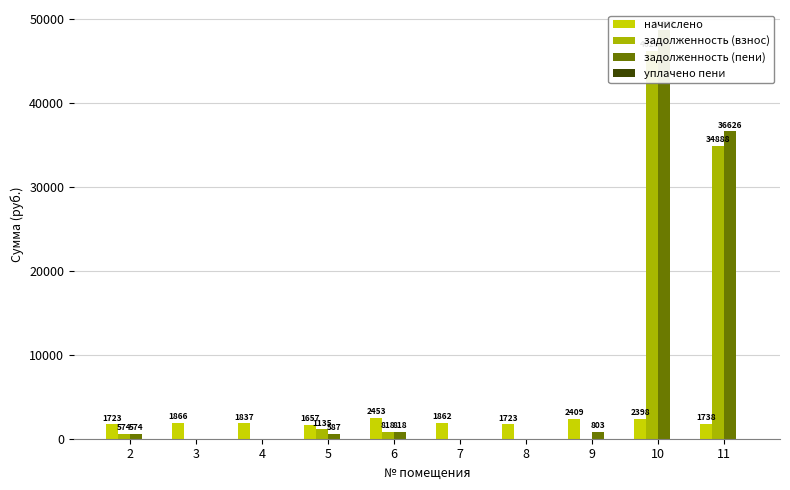

At which label is задолженность (взнос) closest to 23132?

11